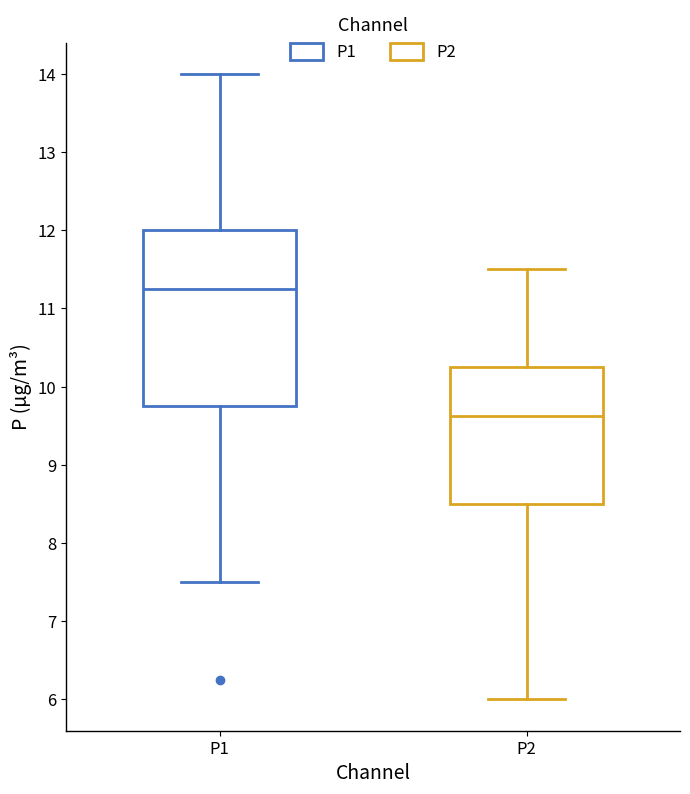

Reading left to right, transcribe this box plot: for each box, give where its median line is, the range the box spans, and where its two whiskers end, as read against the y-axis. The values are not printed on the chart, so give them approximately, as read against the axis.

P1: median 11.3, box 9.8 to 12.0, whiskers 7.5 to 14.0
P2: median 9.6, box 8.5 to 10.3, whiskers 6.0 to 11.5